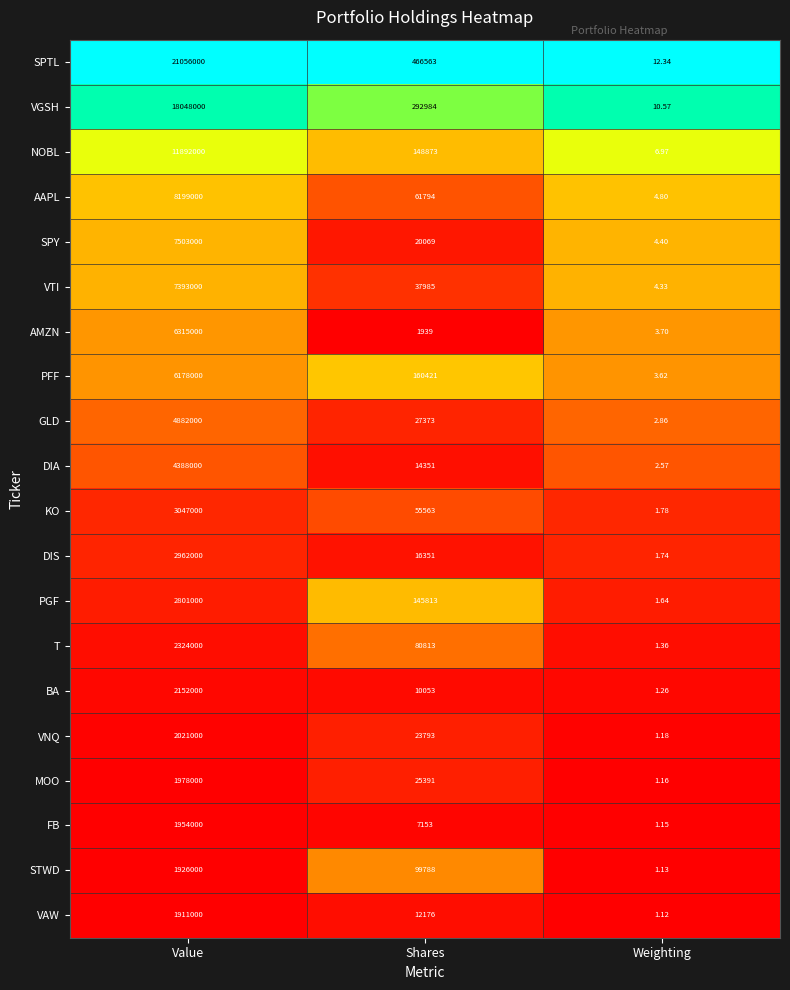

Rank the categories by DIS value from highest to lowest.

Value, Shares, Weighting